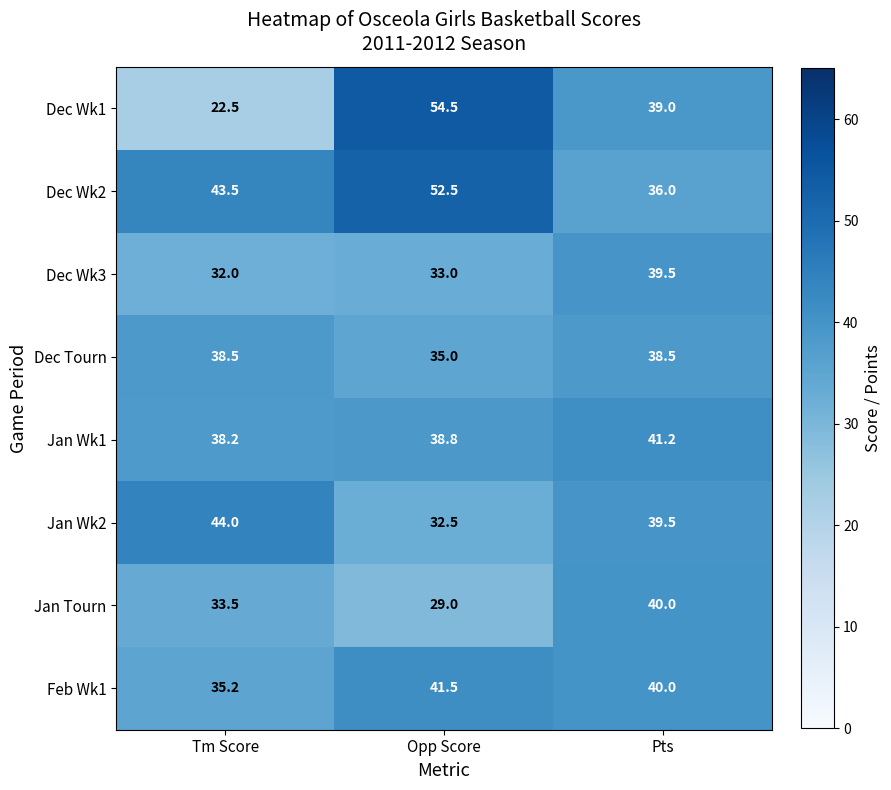

What value does the Jan Wk2 series have at Pts?

39.5